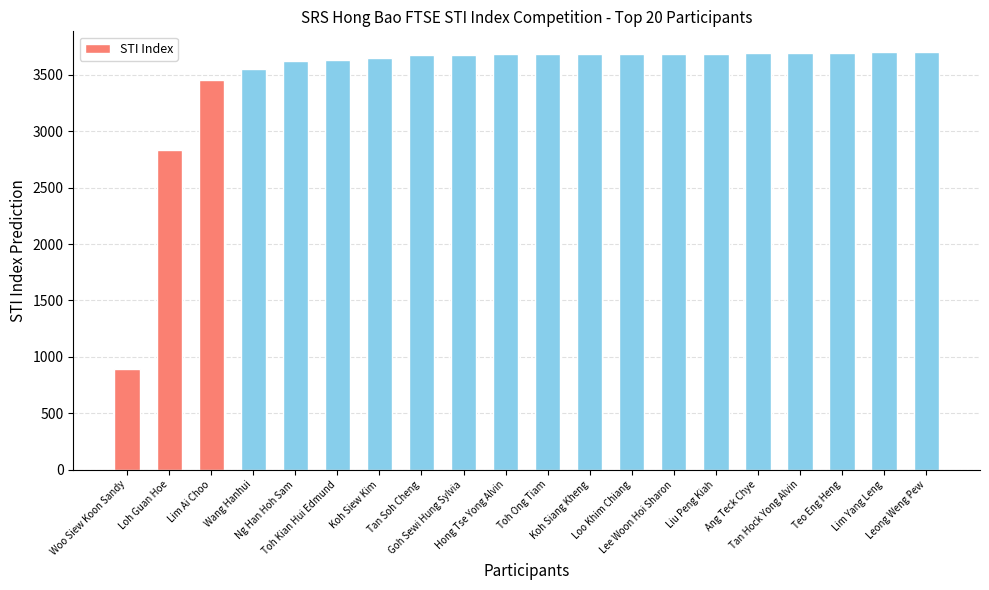

How many data points are less than 3687?

10